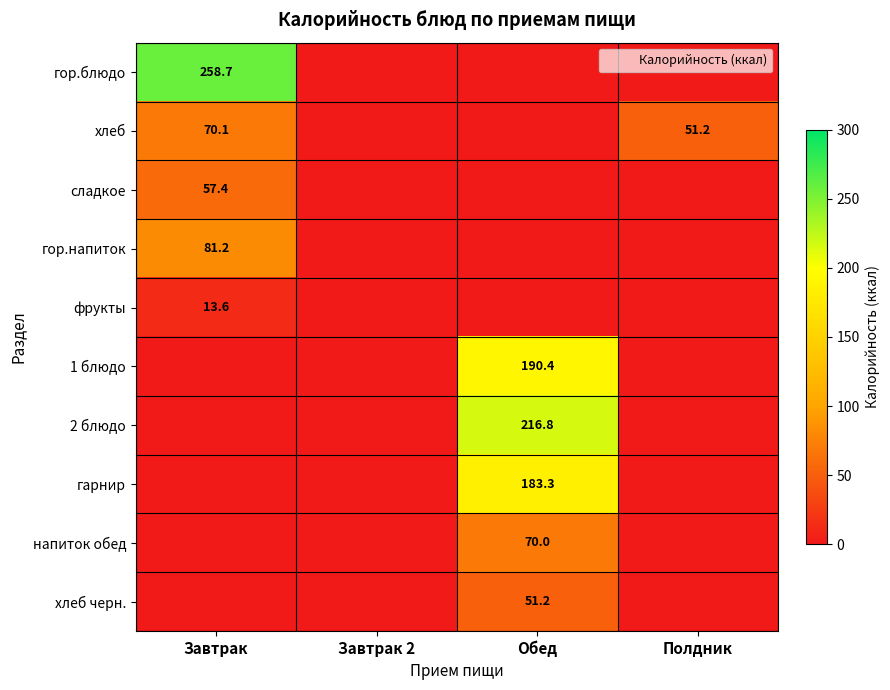

True or false: хлеб черн. has a value of 29.1 at Обед.

False